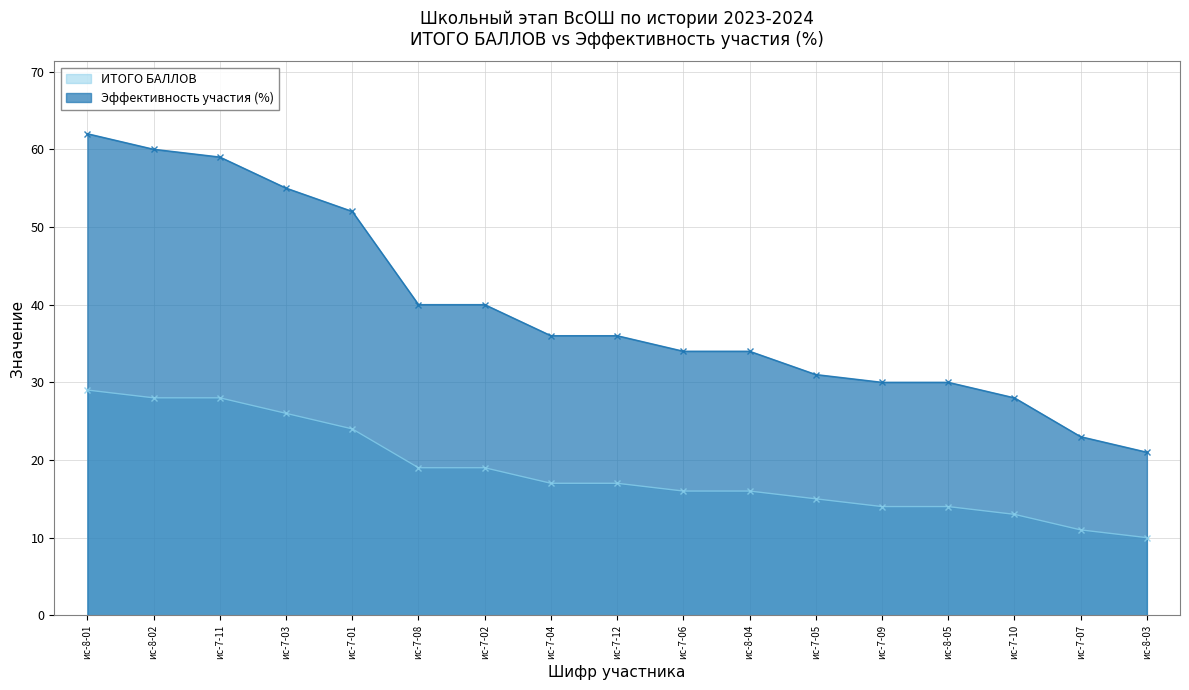

Is the value of ИТОГО БАЛЛОВ at ис-7-12 greater than the value of Эффективность участия (%) at ис-7-05?

No